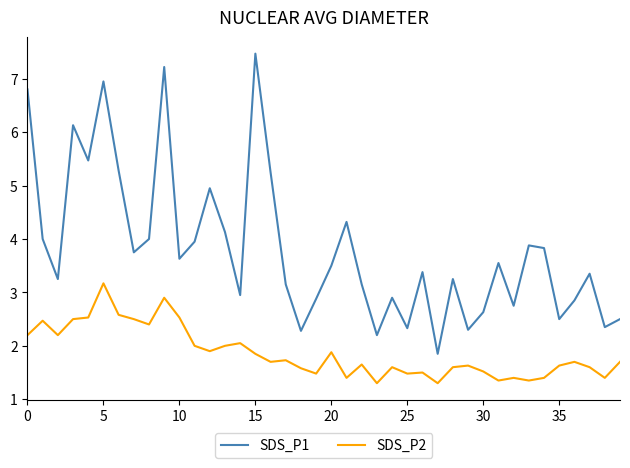

True or false: SDS_P2 and SDS_P1 cross at least once.

False